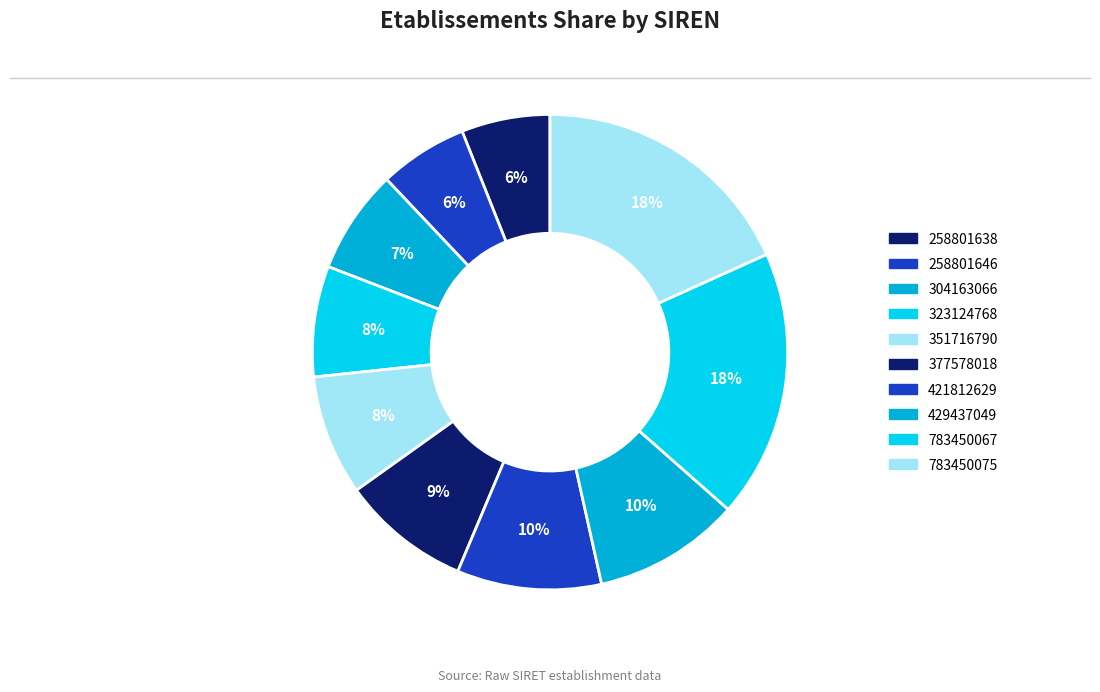

Which slice is the smallest?

258801638